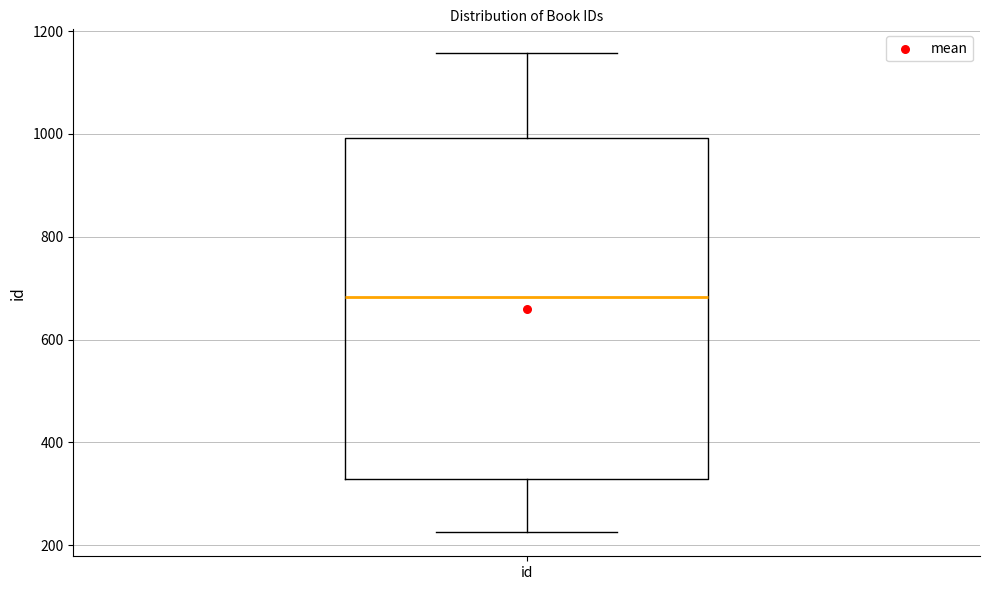

Transcribe this box plot: give where the median line is, the range the box spans, and where the two whiskers end, as read against the y-axis. The values are not printed on the chart, so give them approximately, as read against the axis.

median 680, box 320 to 1000, whiskers 220 to 1160